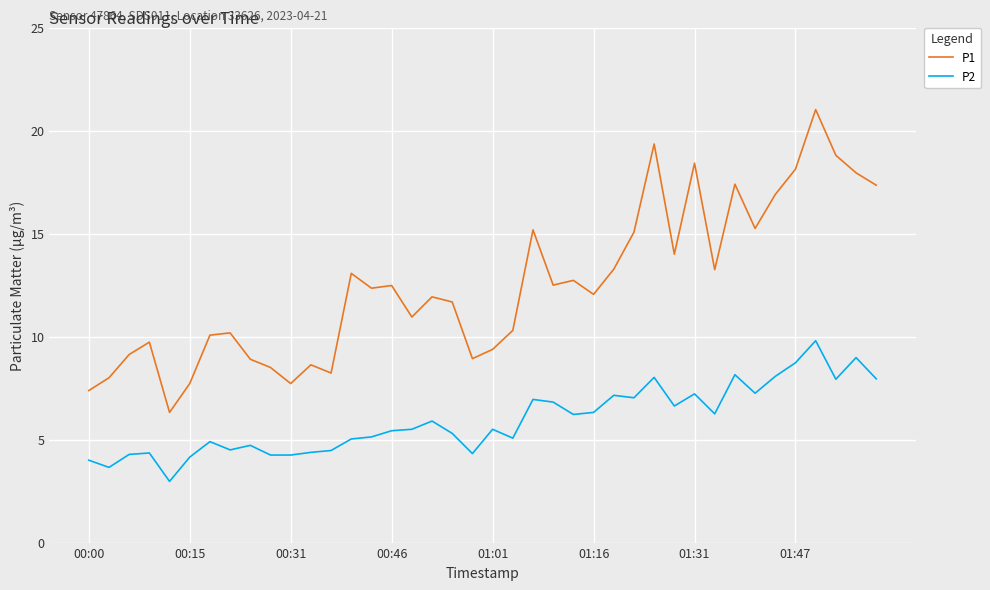

True or false: P2 and P1 cross at least once.

False